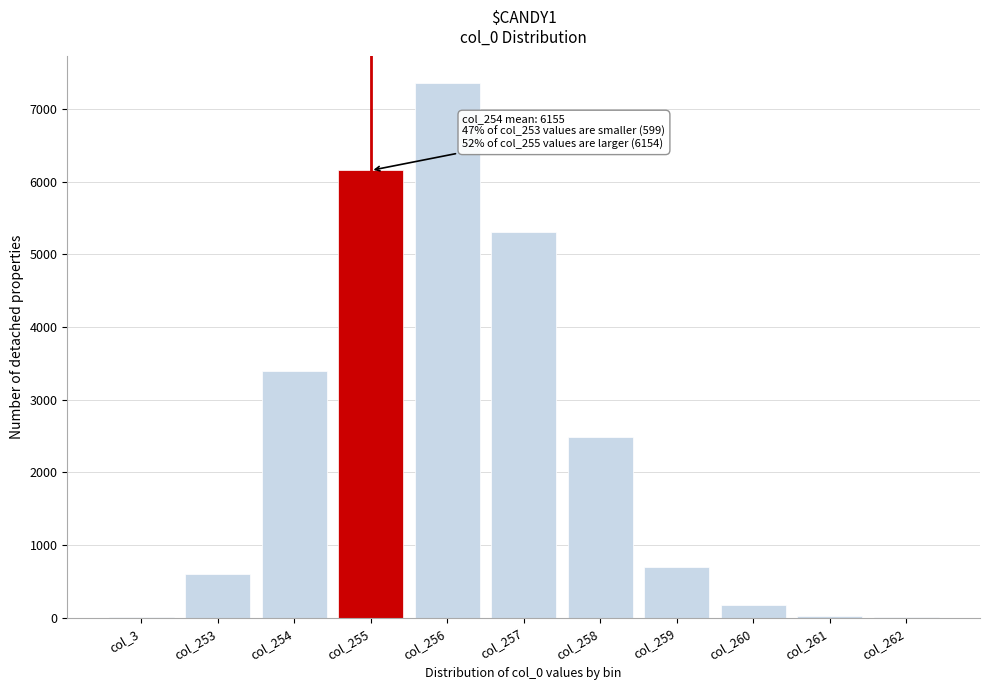

Where is the data nearest to the value 3679?

col_254